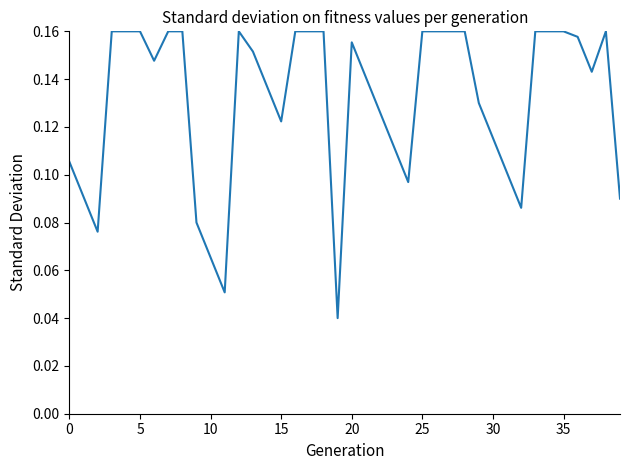

How many interior local peaks (higher than both neighbors) does the data have?

3